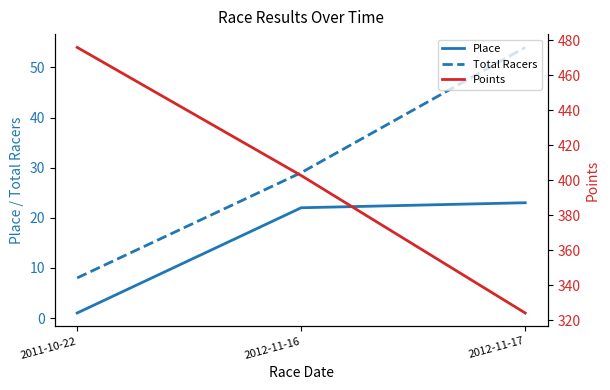

What is the greatest value displayed?

475.9